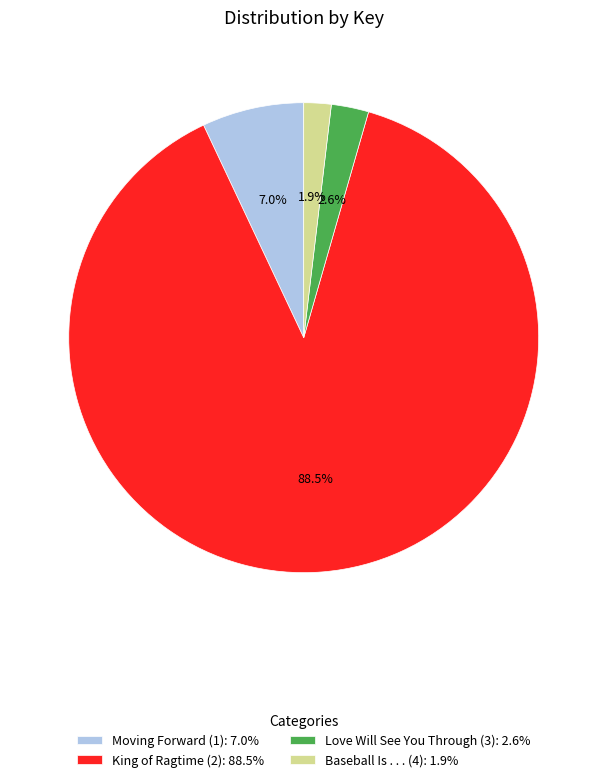

What is the total percentage of Love Will See You Through (3) and Moving Forward (1)?

9.6%